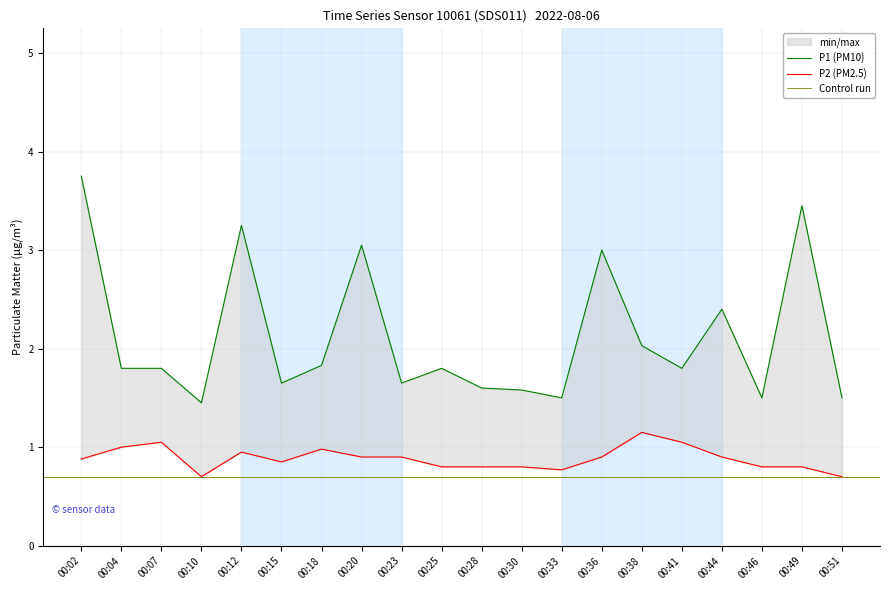

What is the sum of all P2 values?

17.7